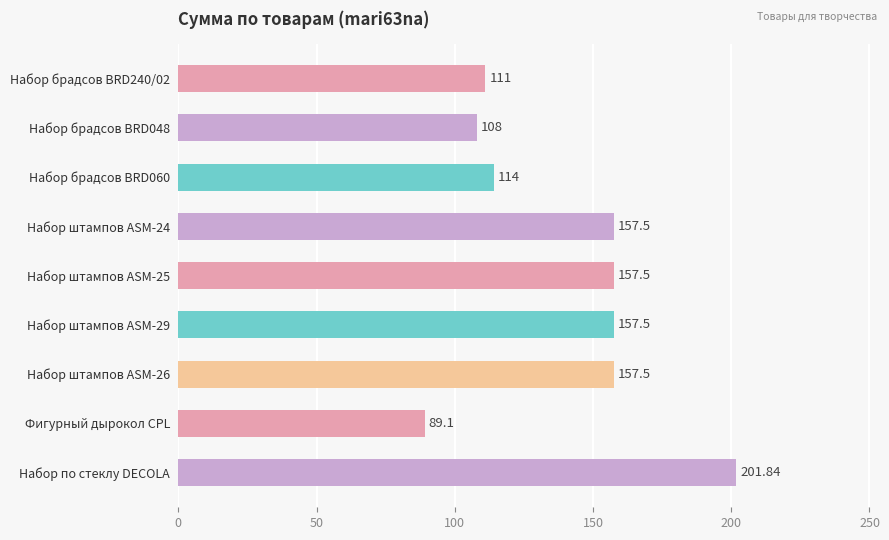

What is the change in value from Набор штампов ASM-29 to Фигурный дырокол CPL?

-68.4